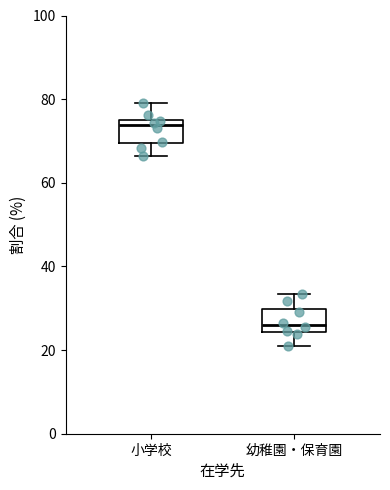

Reading left to right, read every box against the y-axis: the position of its median line, the range the box covers, and the ends of its whiskers. The values are not printed on the chart, so give them approximately, as read against the axis.

小学校: median 74, box 70 to 76, whiskers 66 to 80
幼稚園・保育園: median 26, box 24 to 30, whiskers 22 to 34